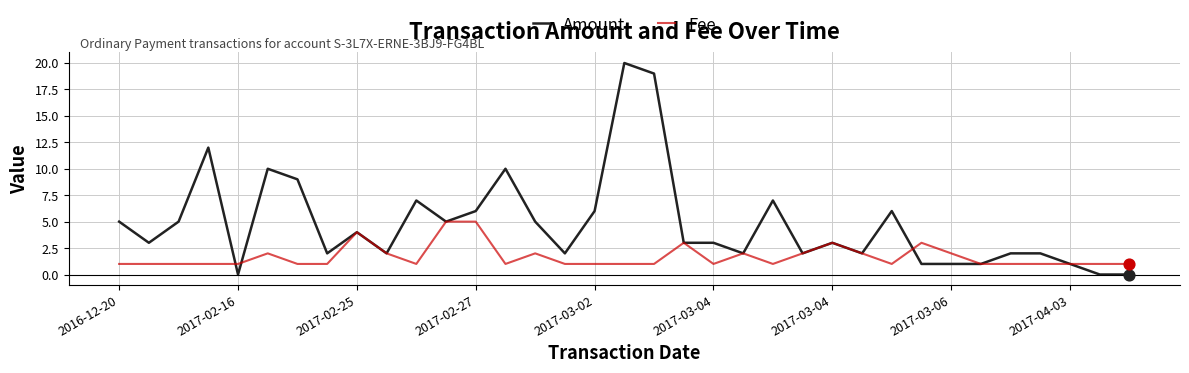

At which category is the sum across all series the highest?

17